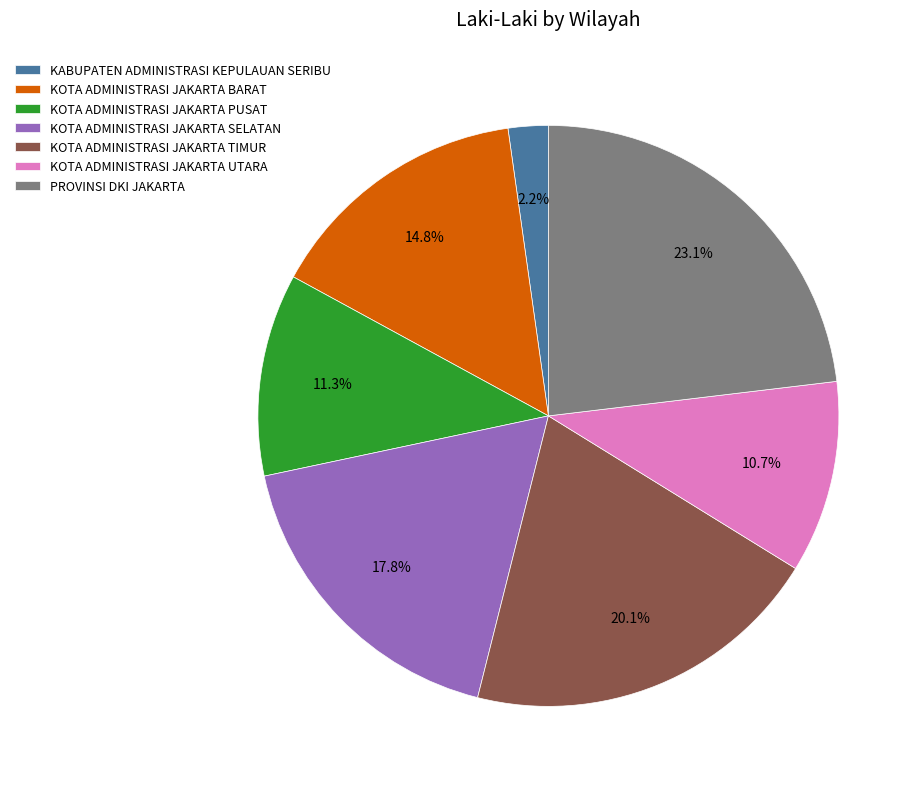

What percentage is the KOTA ADMINISTRASI JAKARTA BARAT slice, to the nearest percent?

15%